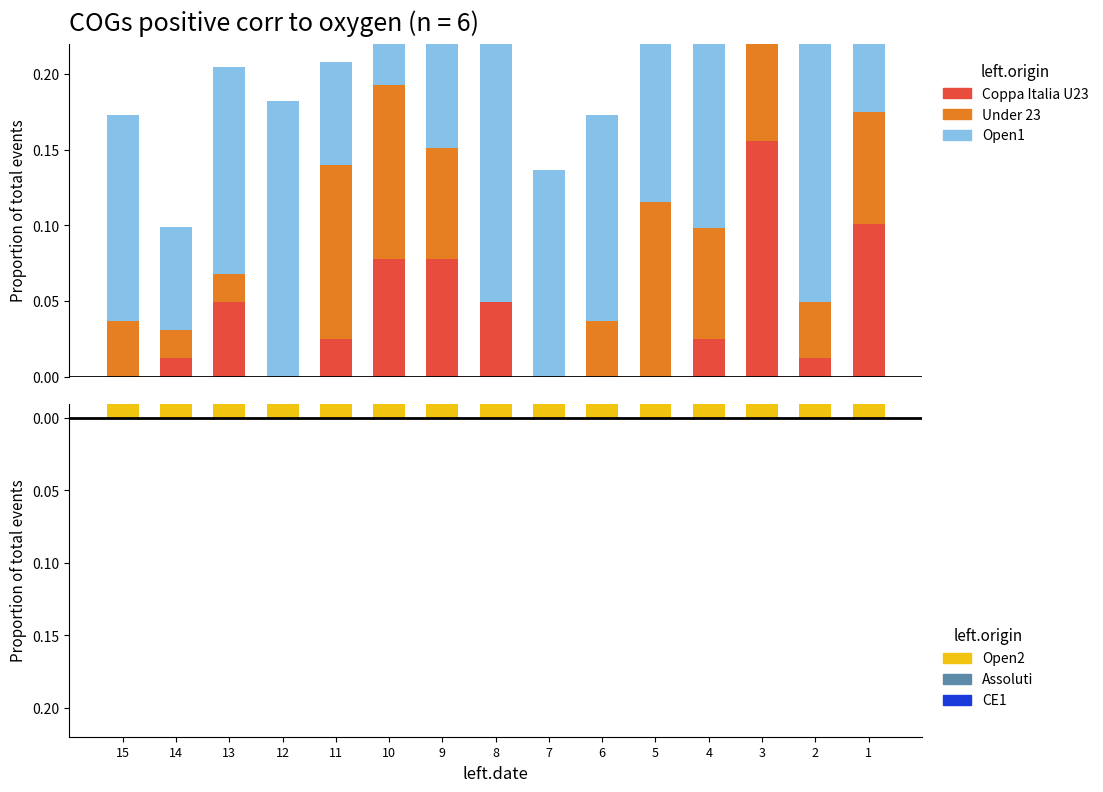

Is it true that Open1 equals 0.3 at 3?

False